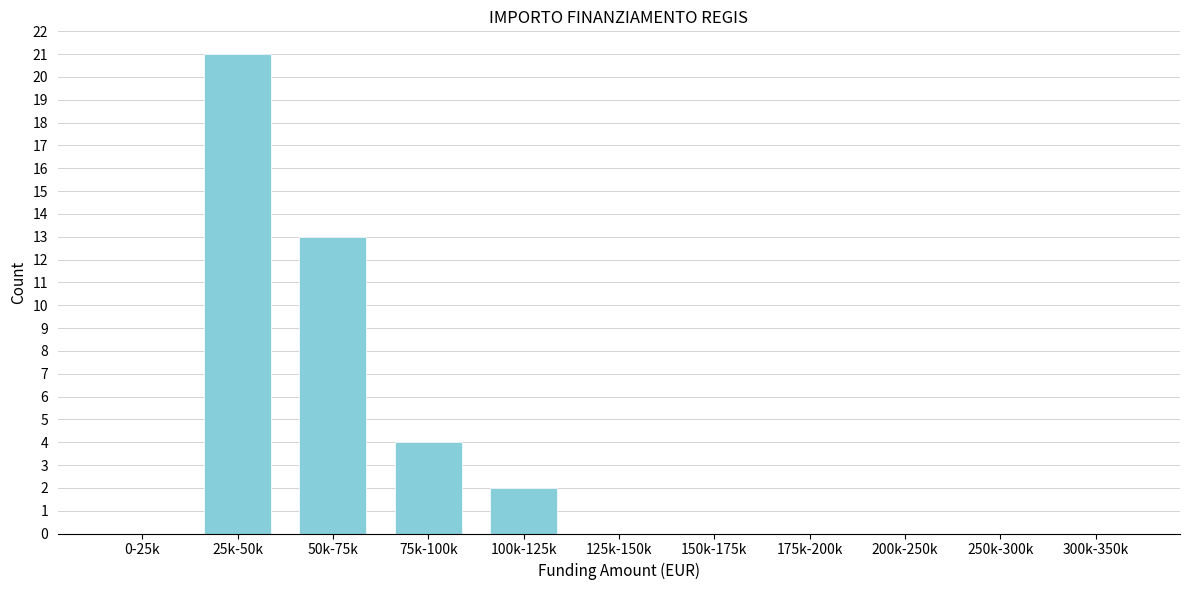

Reading left to right, extract all data points from this chart.

0-25k=0	25k-50k=21	50k-75k=13	75k-100k=4	100k-125k=2	125k-150k=0	150k-175k=0	175k-200k=0	200k-250k=0	250k-300k=0	300k-350k=0